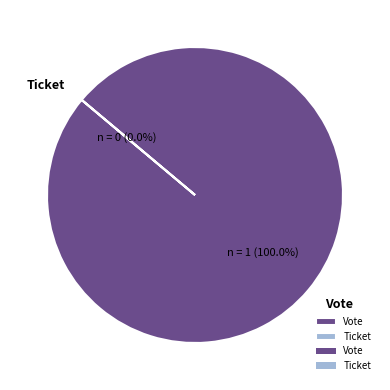

Which slice is the largest?

Vote